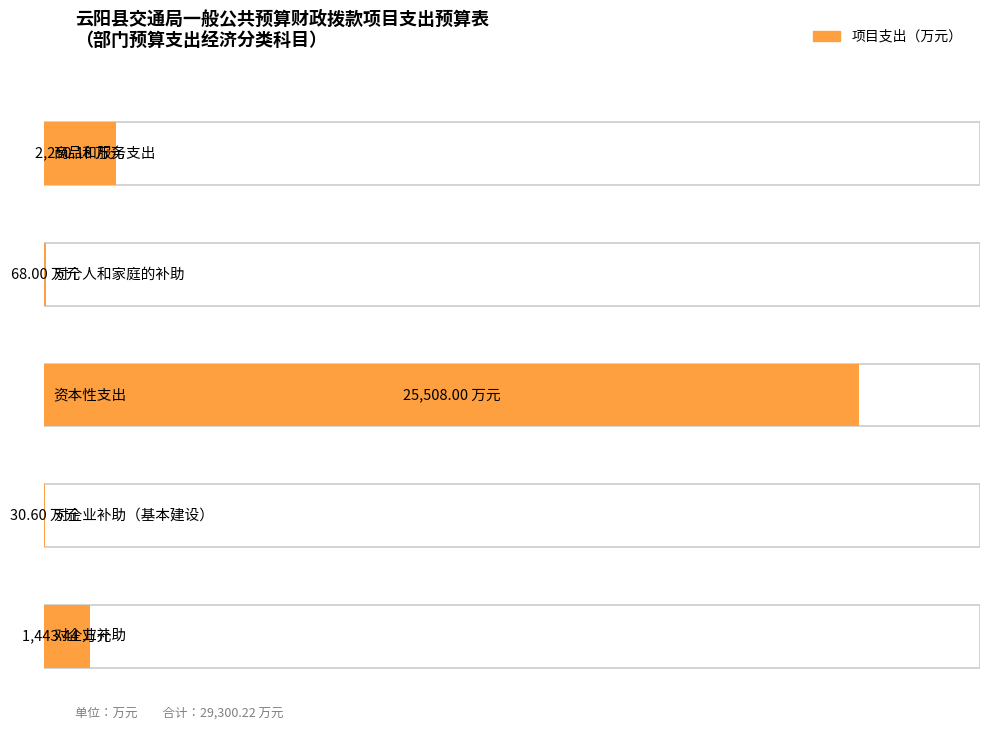

Approximately how many times larger is the value at 对企业补助 compared to 对企业补助（基本建设）?

47.2